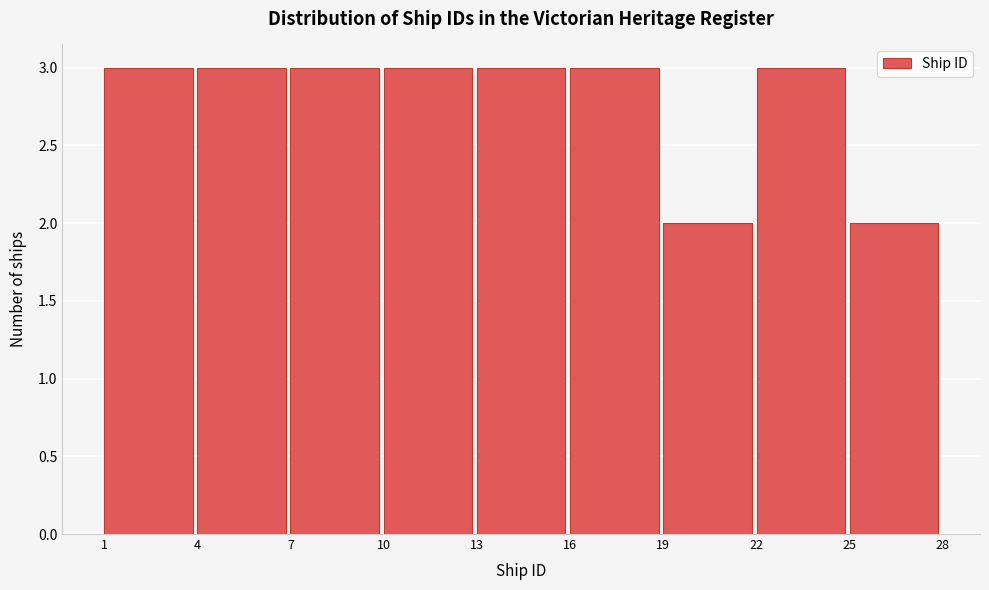

Reading left to right, list every bar in this chart as the range it spans on the x-axis followed by its height. The values are not printed on the chart, so give them approximately, as read against the axis.

1 to 4: 3
4 to 7: 3
7 to 10: 3
10 to 13: 3
13 to 16: 3
16 to 19: 3
19 to 22: 2
22 to 25: 3
25 to 28: 2